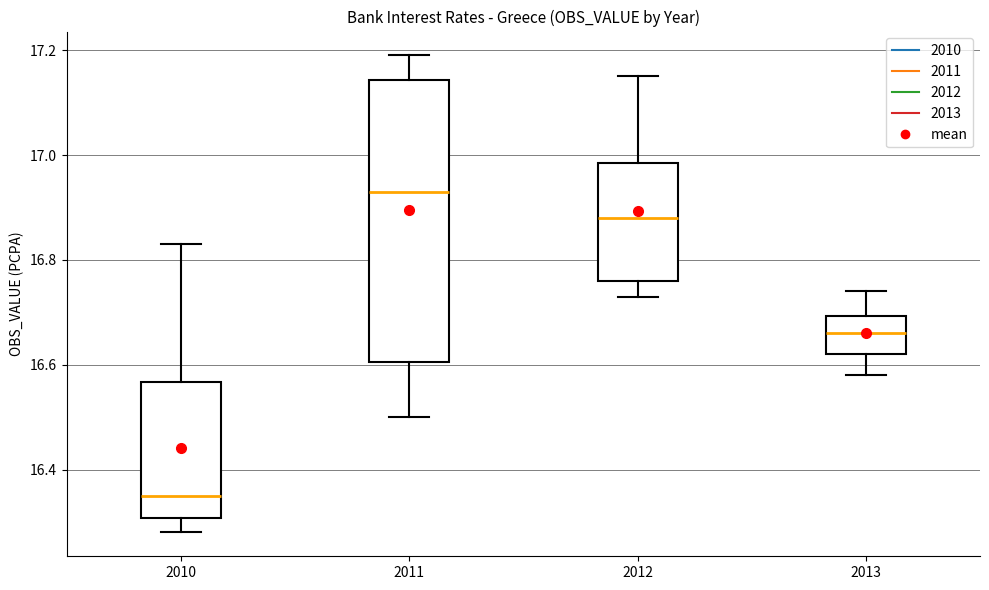

Where does the lower whisker of the box at x = 2013 end on the y-axis? The values are not printed on the chart, so give them approximately, as read against the axis.

16.58